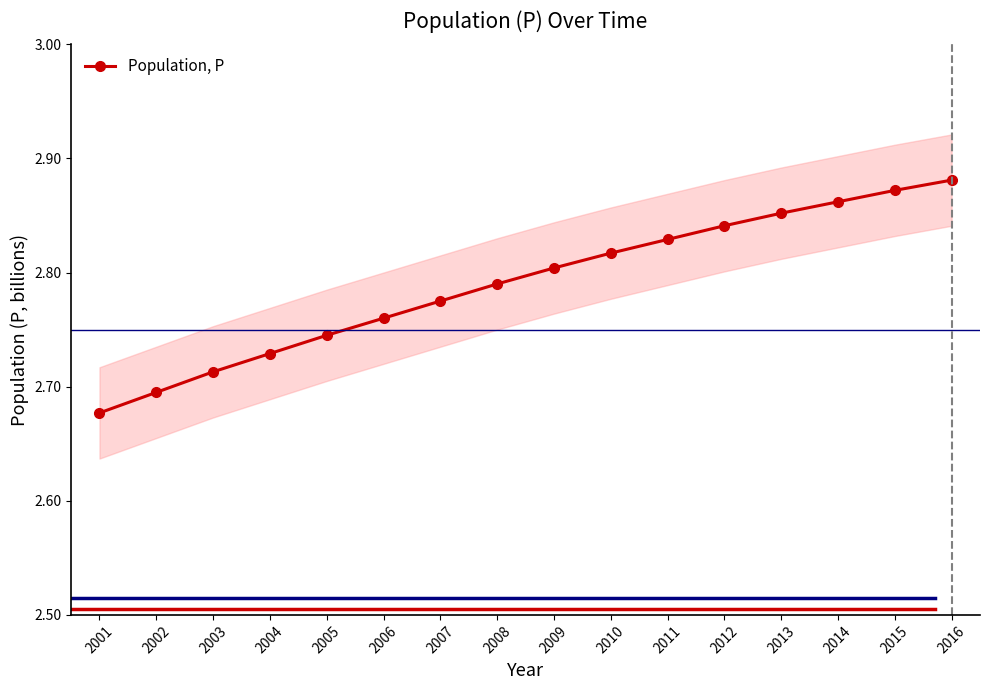

True or false: the data shows 1.4 at 2016.

False